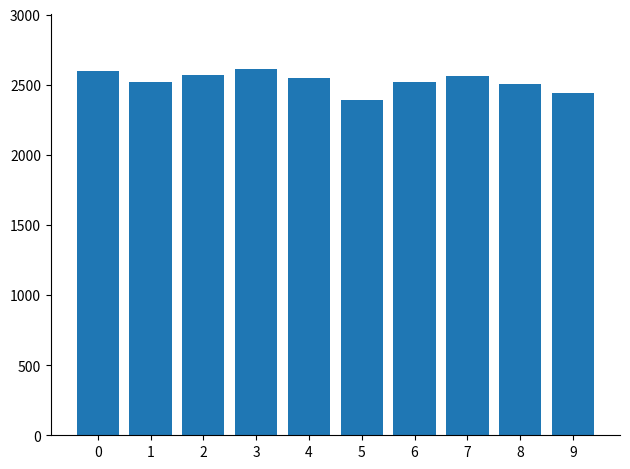

Read the value at 7, to the nearest 50.

2550